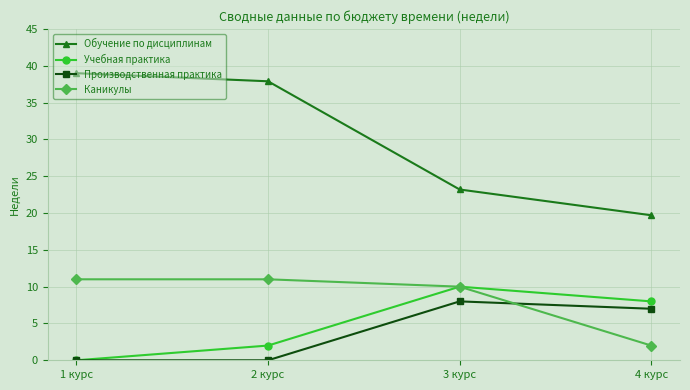

Reading right to left, what are all the values shown in this chart?

Обучение по дисциплинам: 19.7	23.2	37.9	39.0
Учебная практика: 8.0	10.0	2.0	0.0
Производственная практика: 7.0	8.0	0.0	0.0
Каникулы: 2.0	10.0	11.0	11.0